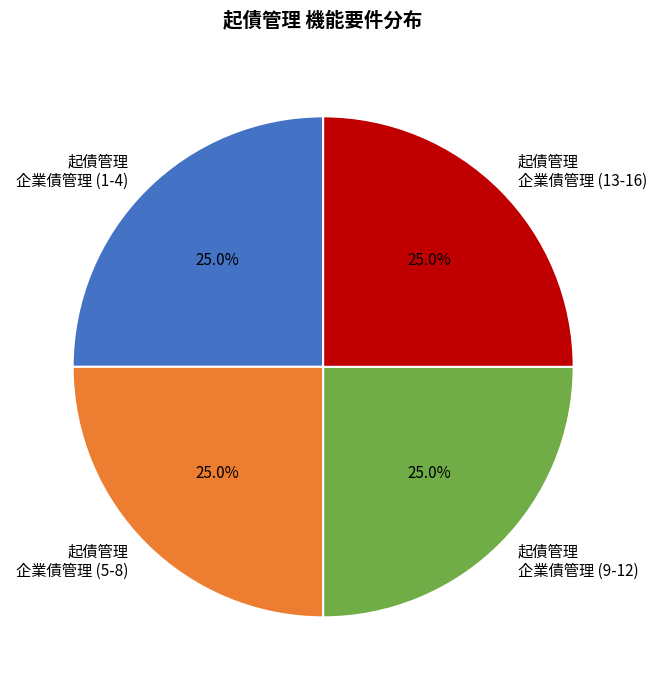

Does any single category account for the majority?

No